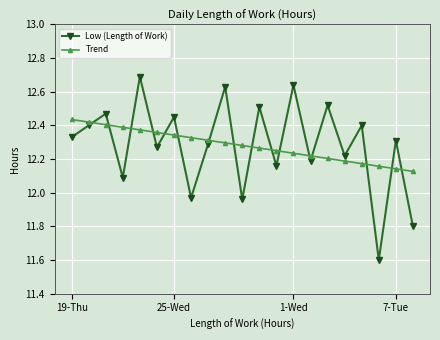

True or false: Low (Length of Work) has more than 0 points higher than both neighbors.

True